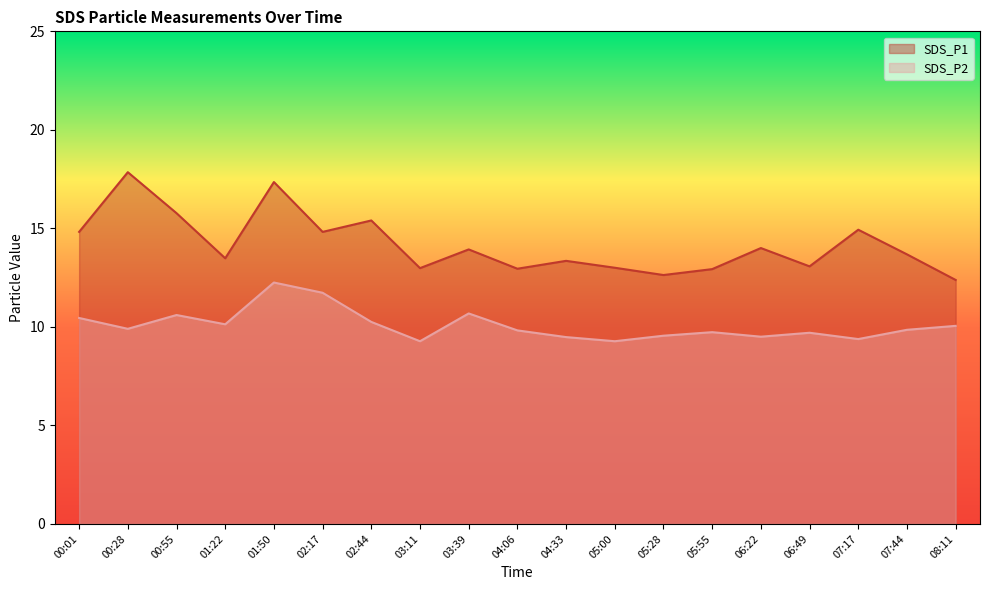

True or false: SDS_P1 and SDS_P2 intersect in this chart.

False